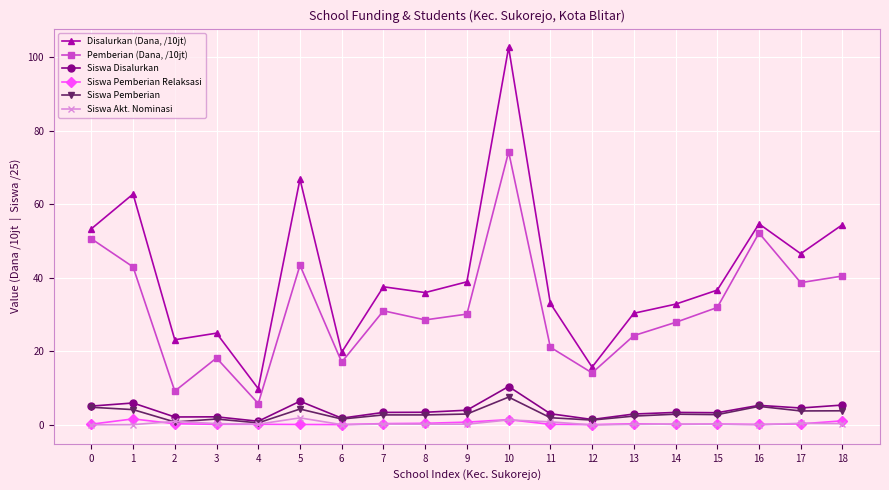

The value of Disalurkan (Dana, /10jt) at 5 is 66.8. True or false?

True